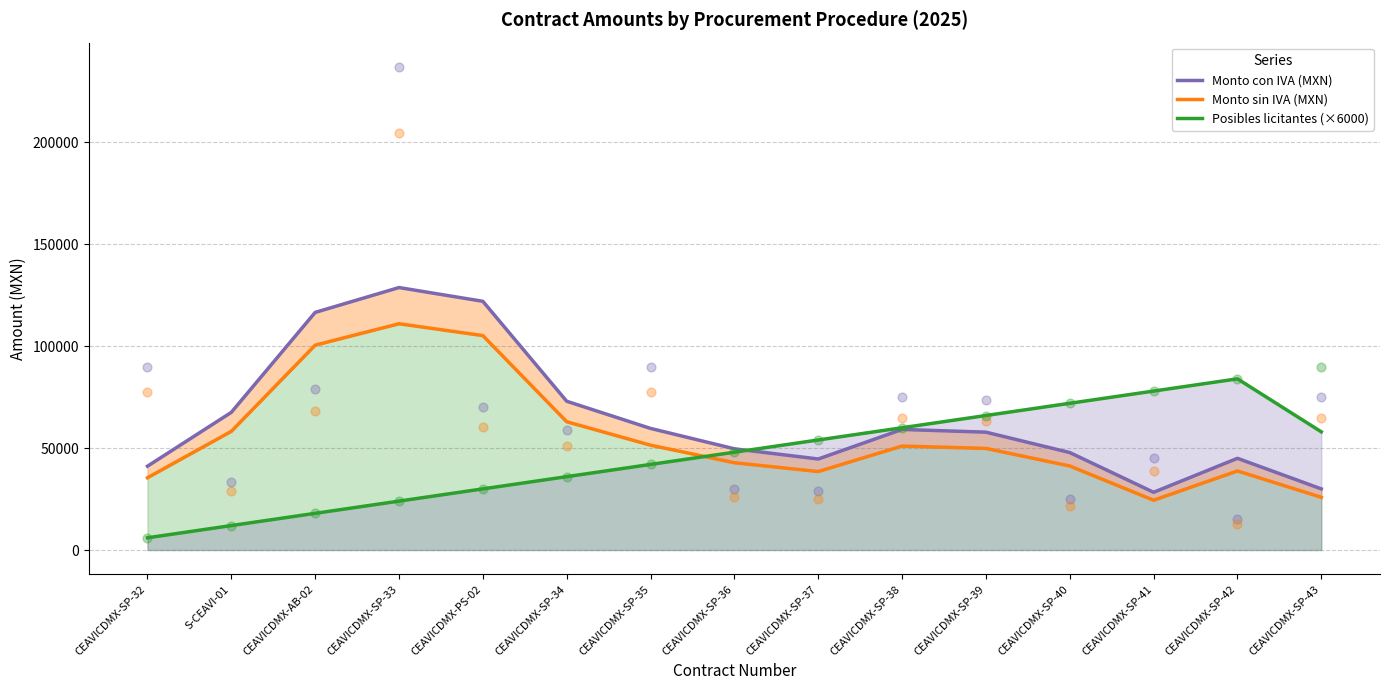

Which series has the largest Y range (max minus min)?

Monto con IVA (MXN)